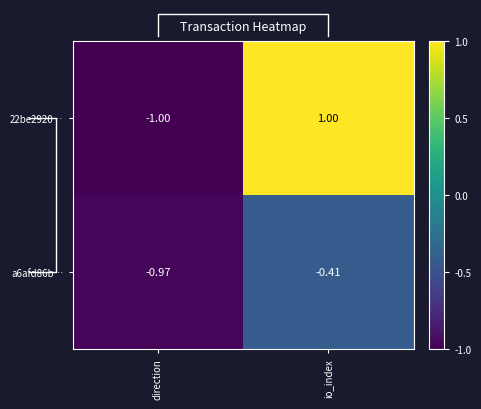

At which label is 22be2920… closest to 0?

direction